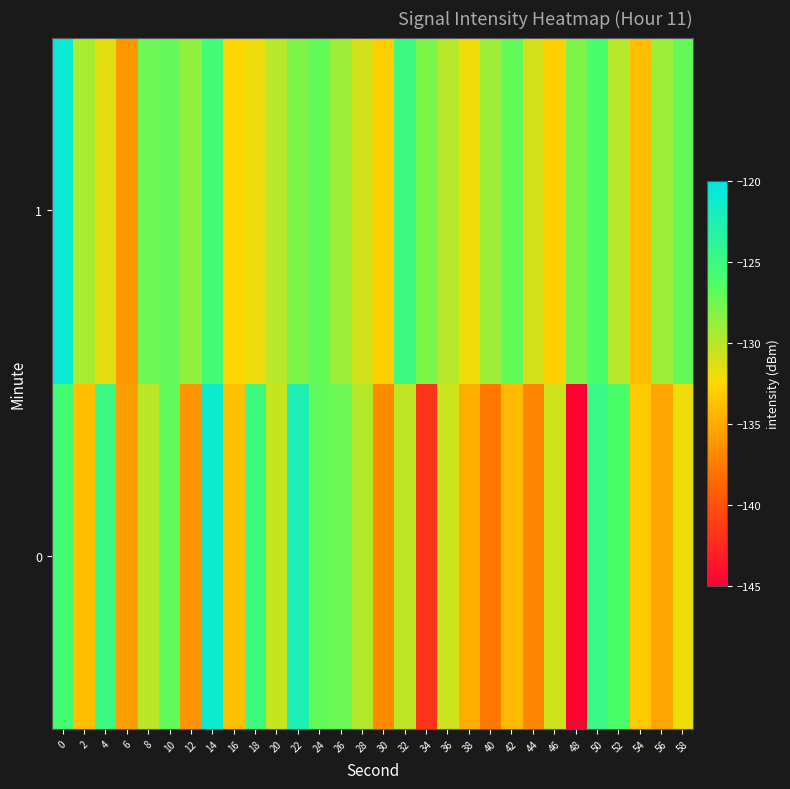

Which has a higher value, 30 or 46?

46